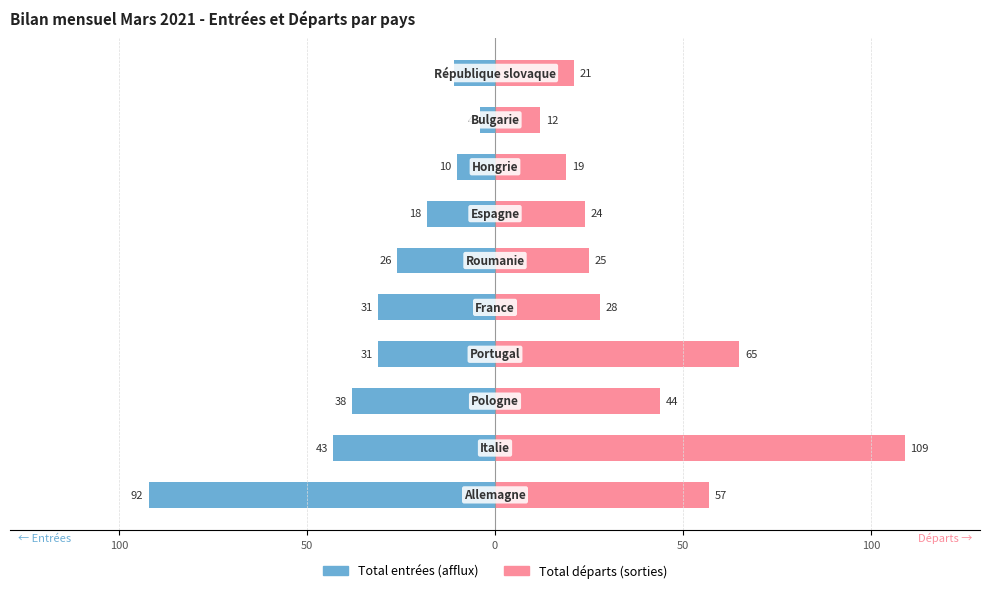

What is the spread (max minus min) of values at 50?

82